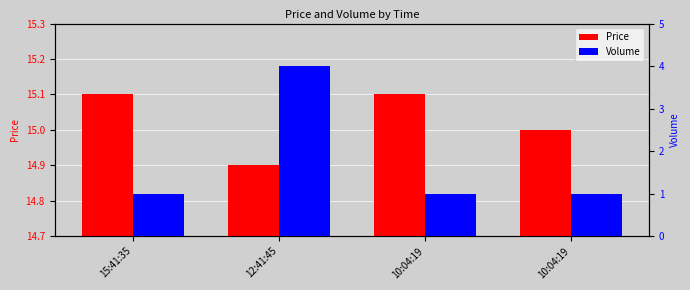

Count the number of data series in this chart.

2